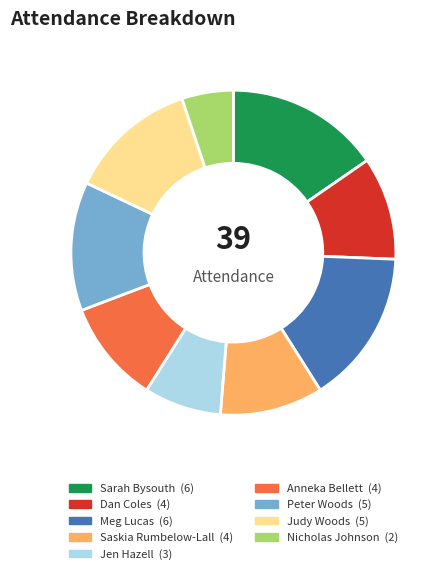

Which category has the smallest portion of the pie?

Nicholas Johnson